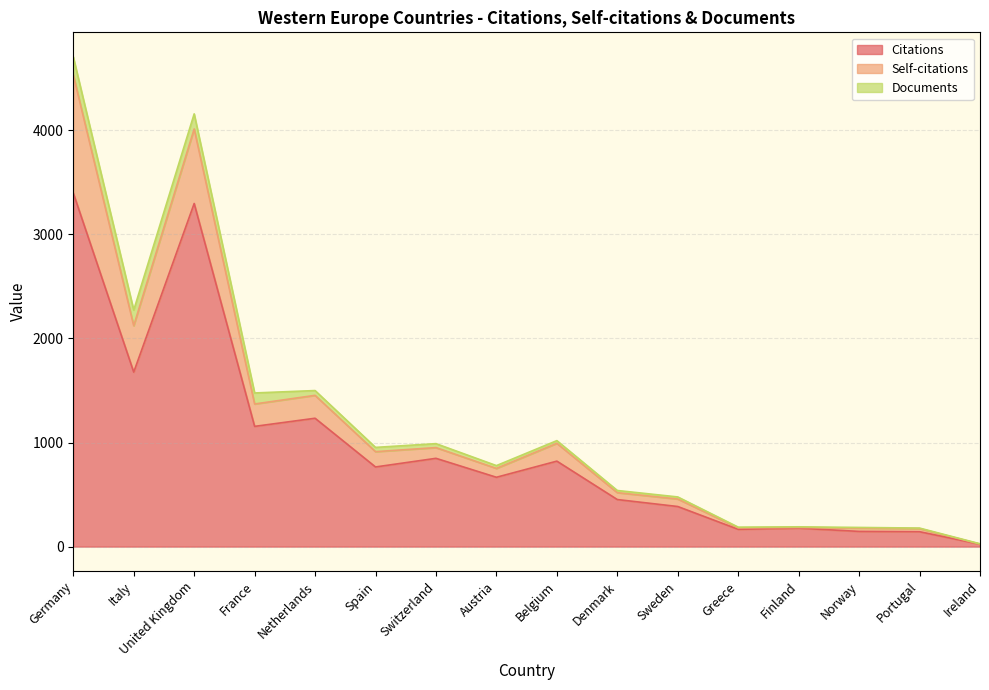

At how many categories does at least one series exceed 820?

7